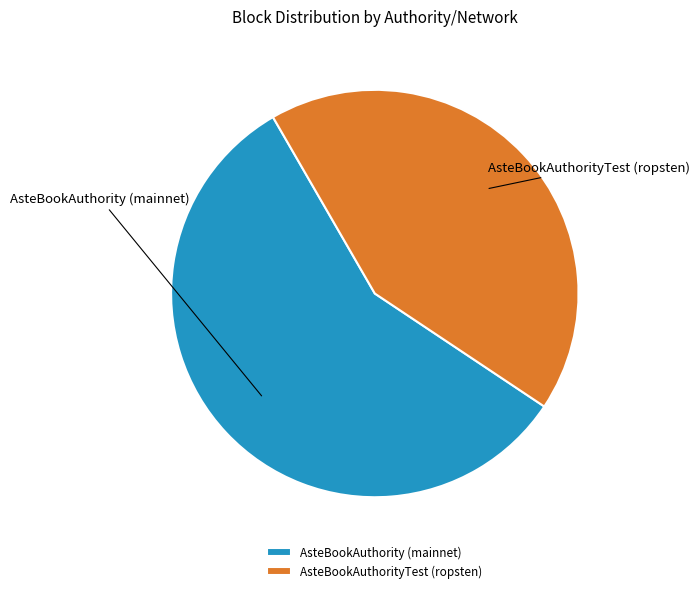

Rank the categories by value from lowest to highest.

AsteBookAuthorityTest (ropsten), AsteBookAuthority (mainnet)